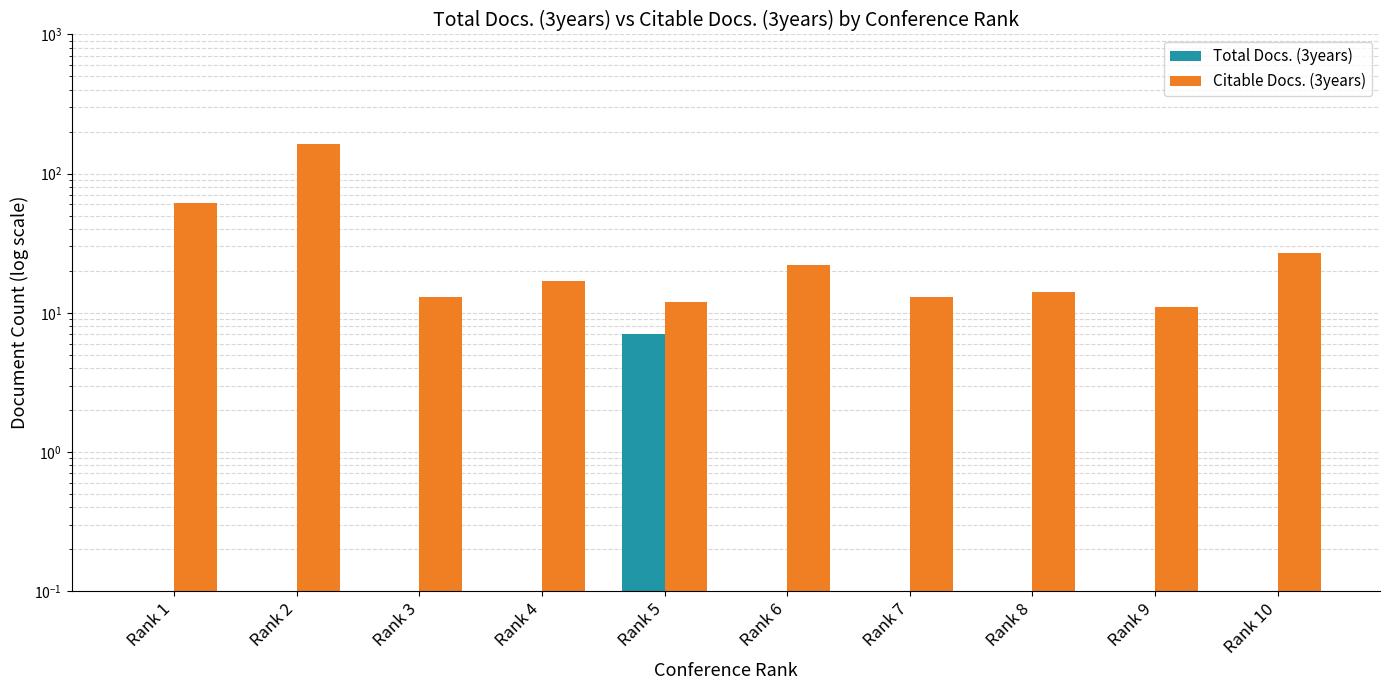

What are all the series names shown in the legend?

Total Docs. (3years), Citable Docs. (3years)